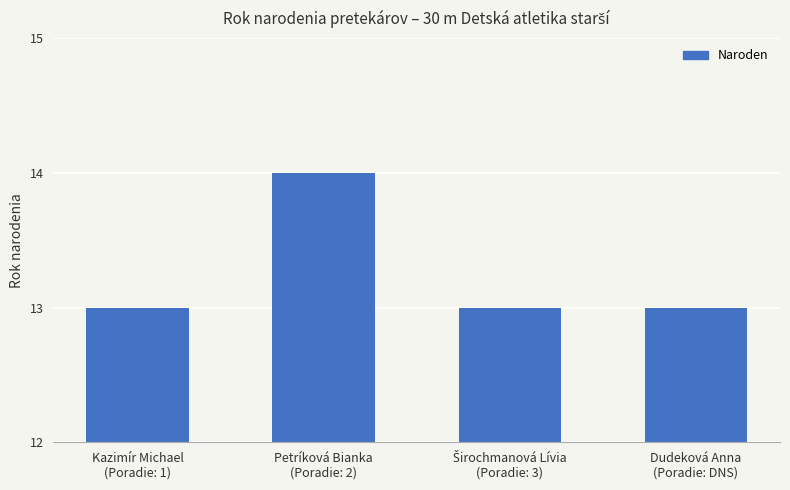

What is the maximum value shown in the chart?

14